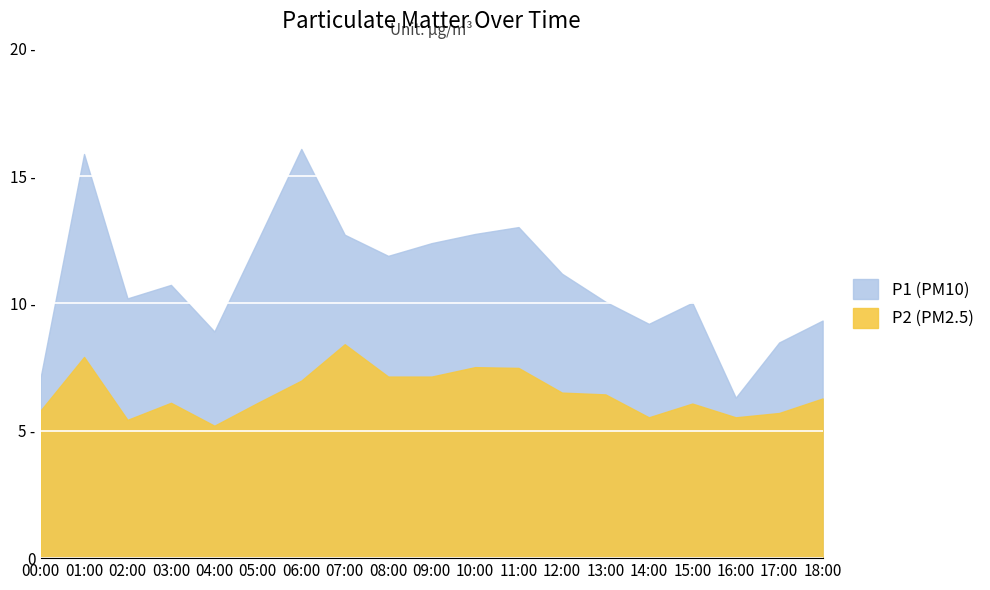

Where is the first local minimum for P1?

02:00